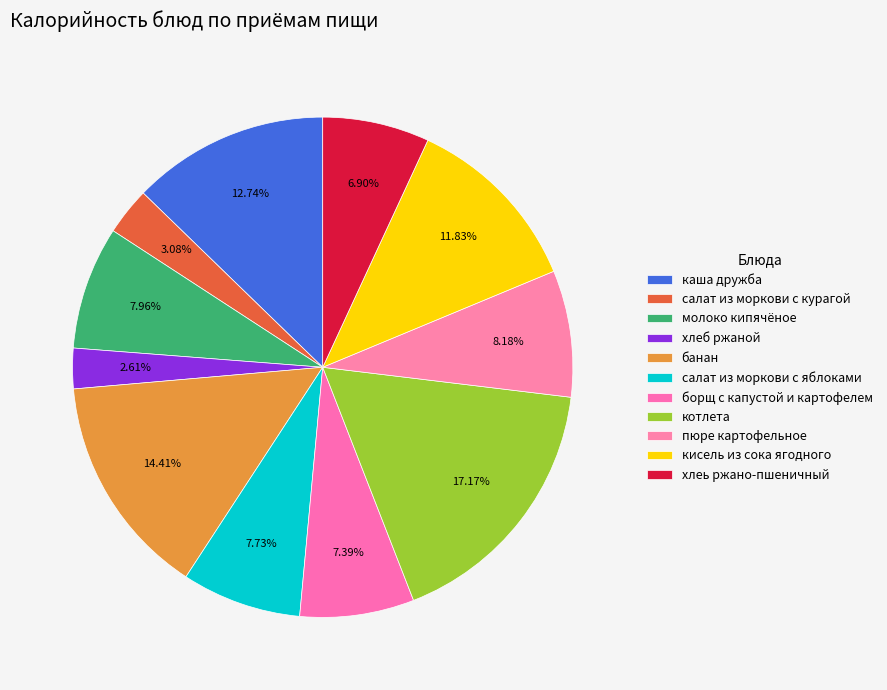

To the nearest percent, what is the difference between the largest and smallest slice percentages?

15%